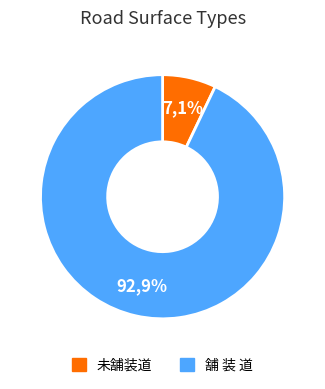

Which slice is the largest?

舗 装 道